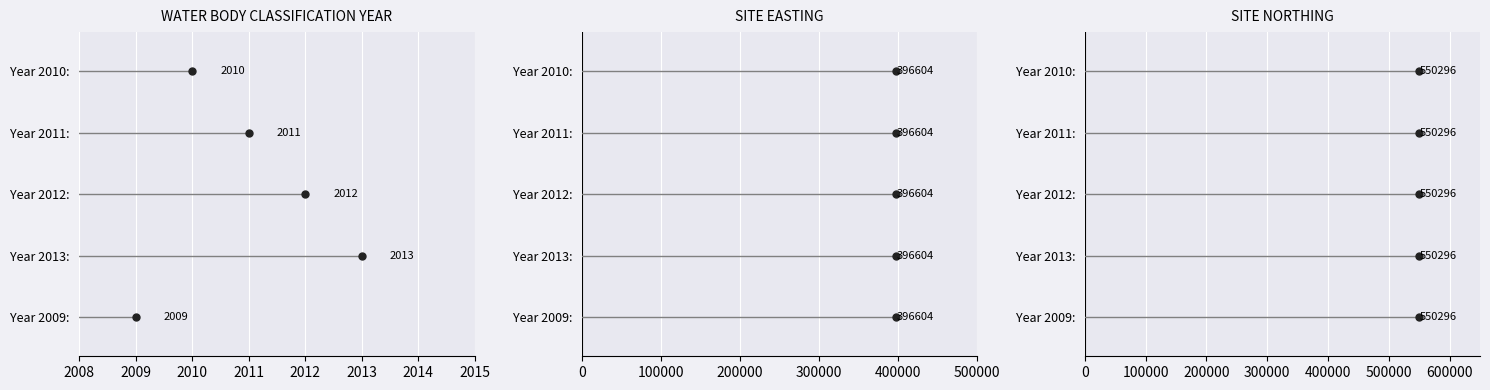

Are the bars horizontal?

Yes